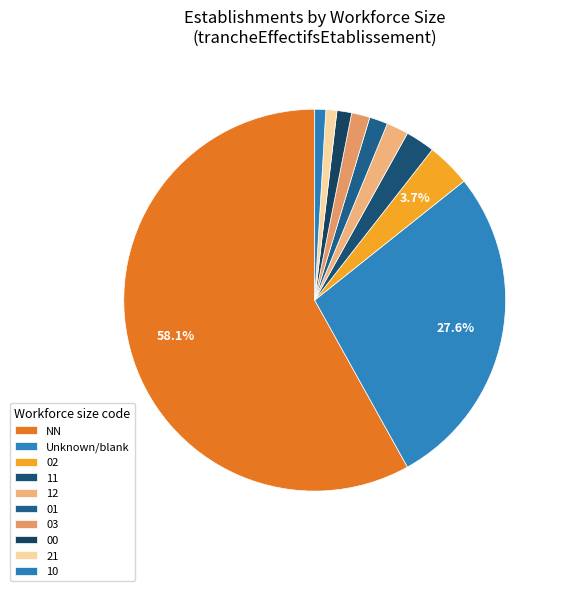

Rank the categories by value from highest to lowest.

NN, , 02, 11, 12, 01, 03, 00, 21, 10